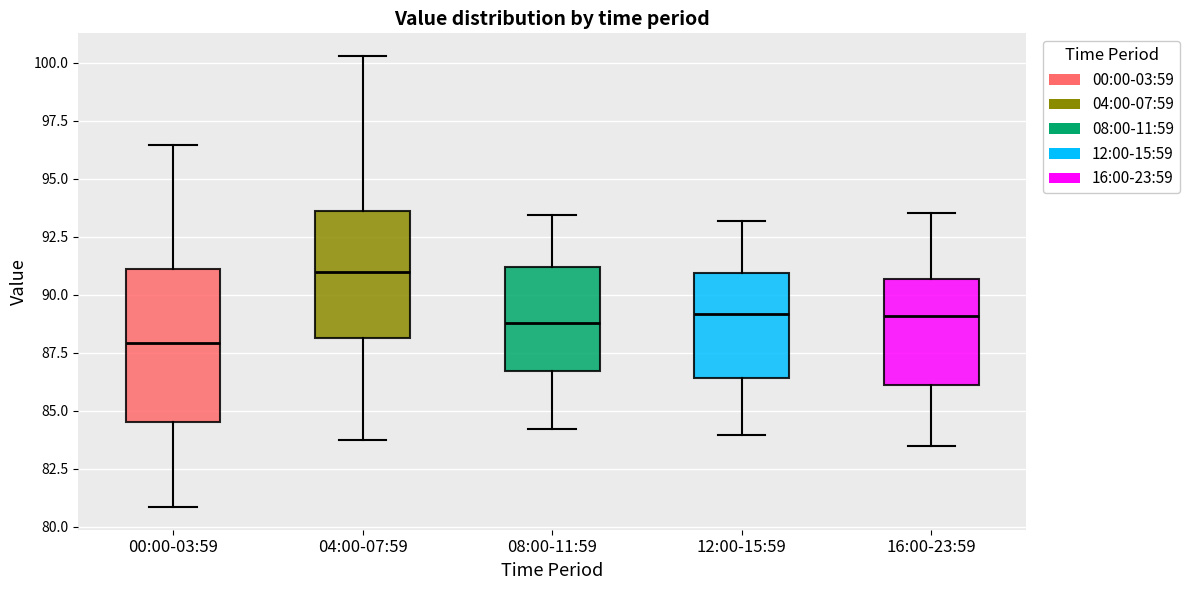

Which box has the lowest median line?

00:00-03:59